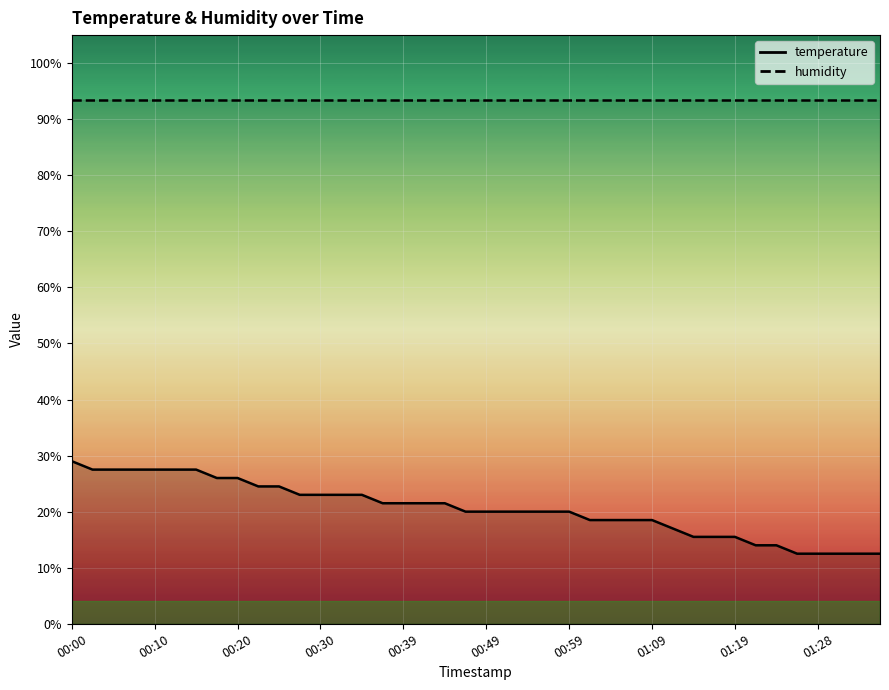

Which category has the highest value across all series?

00:00